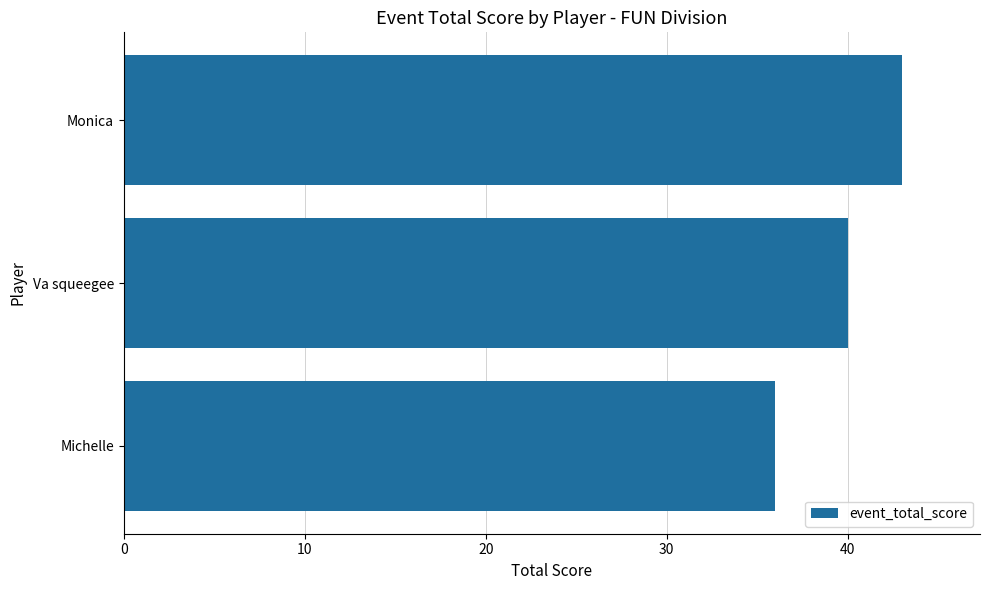

At which label is the value closest to 39?

Va squeegee